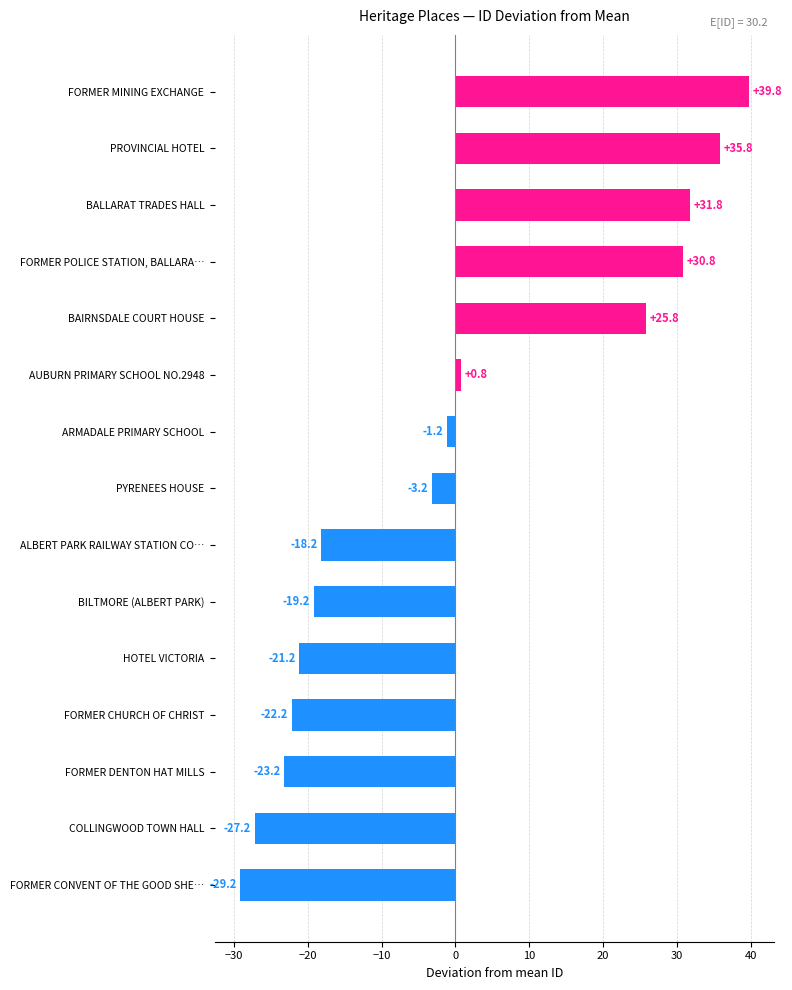

Are the bars grouped side by side (vs. stacked)?

No